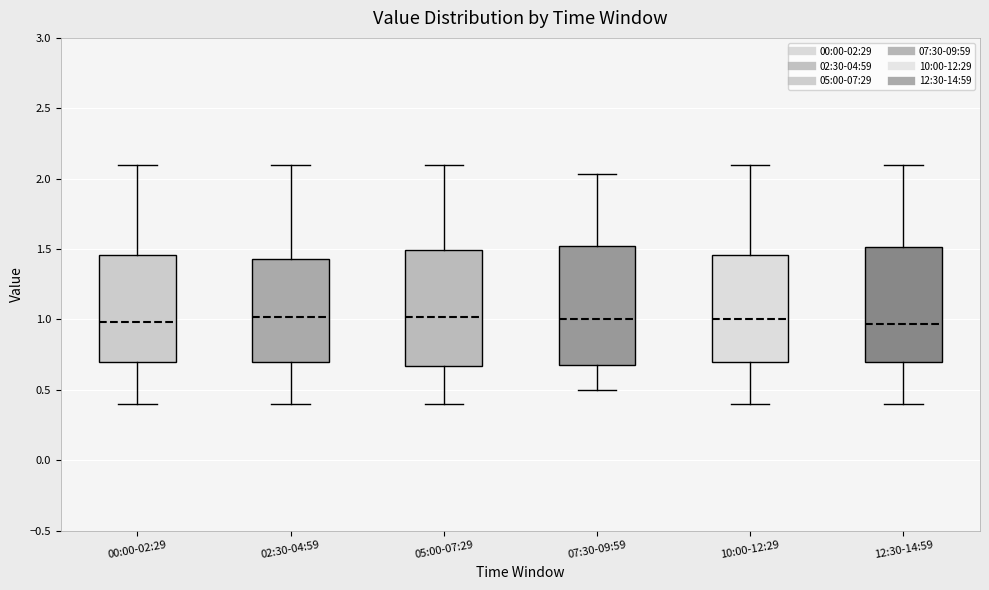

Reading left to right, transcribe this box plot: for each box, give where its median line is, the range the box spans, and where its two whiskers end, as read against the y-axis. The values are not printed on the chart, so give them approximately, as read against the axis.

00:00-02:29: median 1.00, box 0.70 to 1.45, whiskers 0.40 to 2.10
02:30-04:59: median 1.00, box 0.70 to 1.45, whiskers 0.40 to 2.10
05:00-07:29: median 1.00, box 0.65 to 1.50, whiskers 0.40 to 2.10
07:30-09:59: median 1.00, box 0.70 to 1.50, whiskers 0.50 to 2.05
10:00-12:29: median 1.00, box 0.70 to 1.45, whiskers 0.40 to 2.10
12:30-14:59: median 0.95, box 0.70 to 1.50, whiskers 0.40 to 2.10